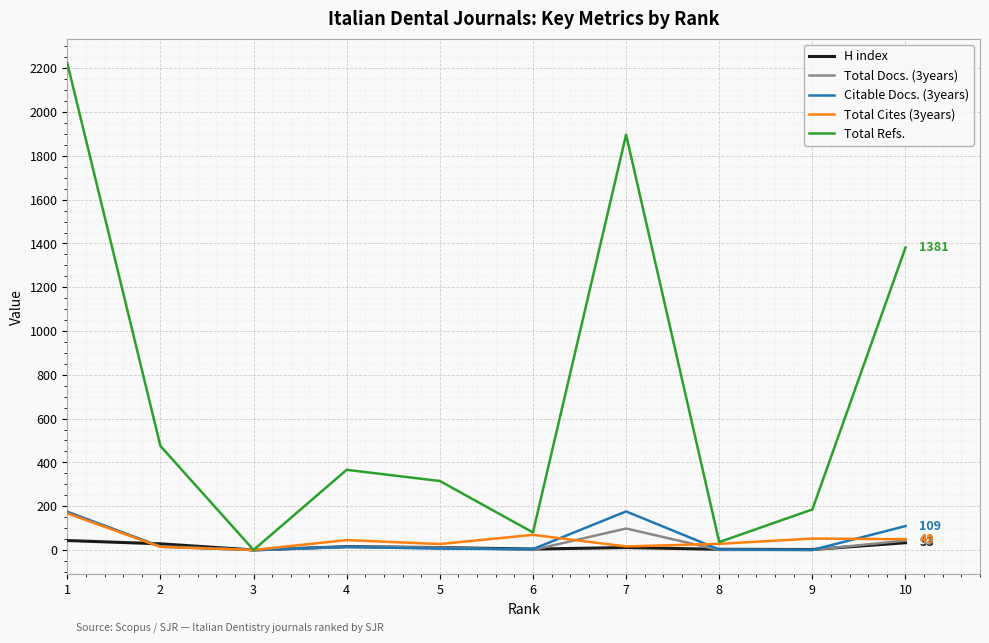

Between 1 and 7, which series saw the biggest shift?

Total Refs.